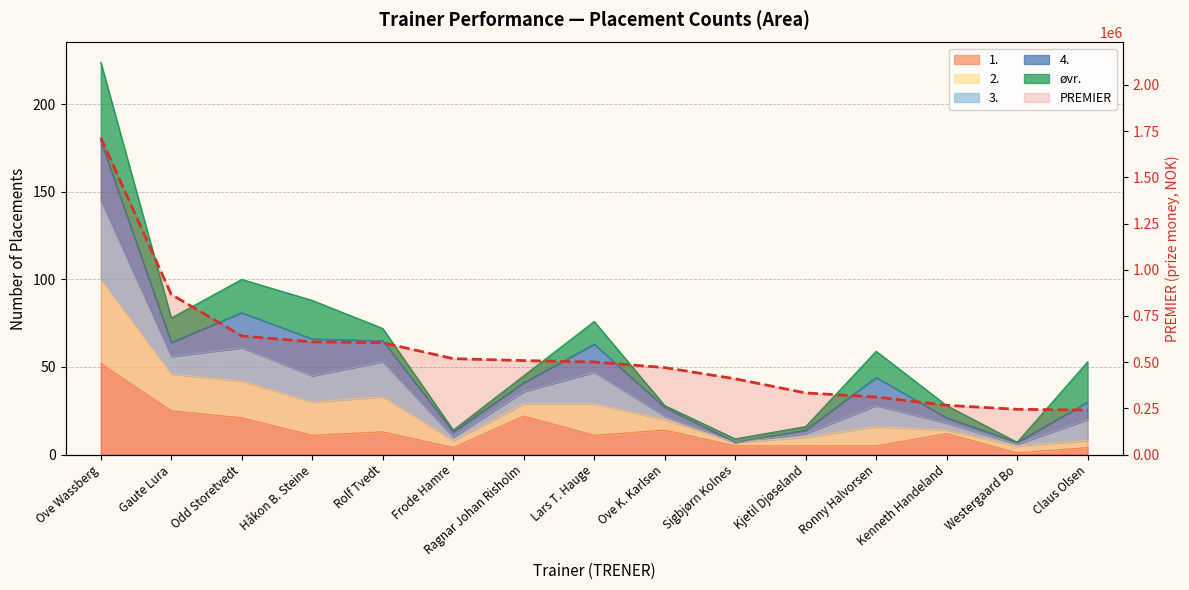

What is the maximum value shown in the chart?

1715000